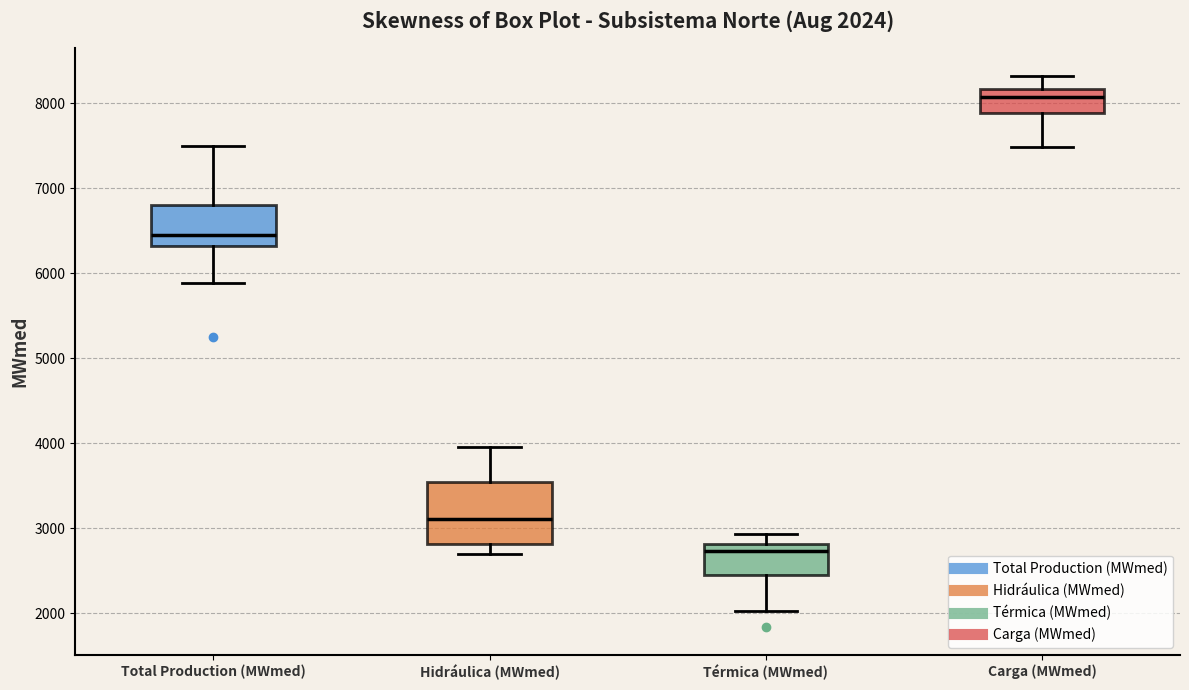

Which box has the highest median line?

Carga (MWmed)